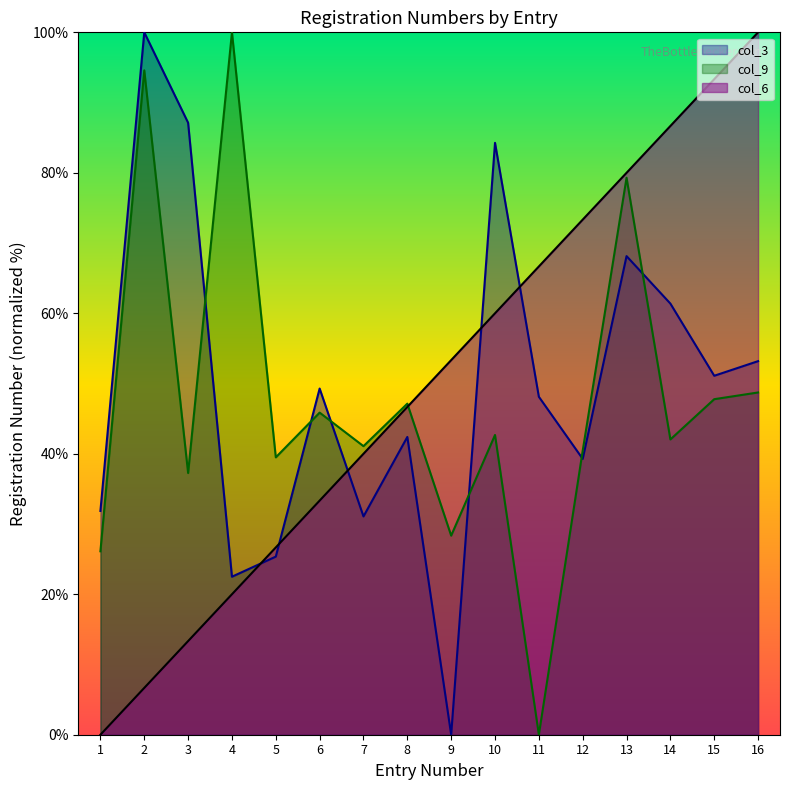

Reading left to right, what are all the values shown in this chart?

col_3: 31.9	100.0	87.1	22.5	25.4	49.3	31.1	42.4	0.0	84.3	48.1	39.3	68.1	61.4	51.1	53.2
col_6: 0.0	6.7	13.3	20.0	26.7	33.3	40.0	46.7	53.3	60.0	66.7	73.3	80.0	86.7	93.3	100.0
col_9: 26.1	94.6	37.3	100.0	39.5	45.9	41.1	47.1	28.3	42.7	0.0	40.4	79.3	42.0	47.8	48.7